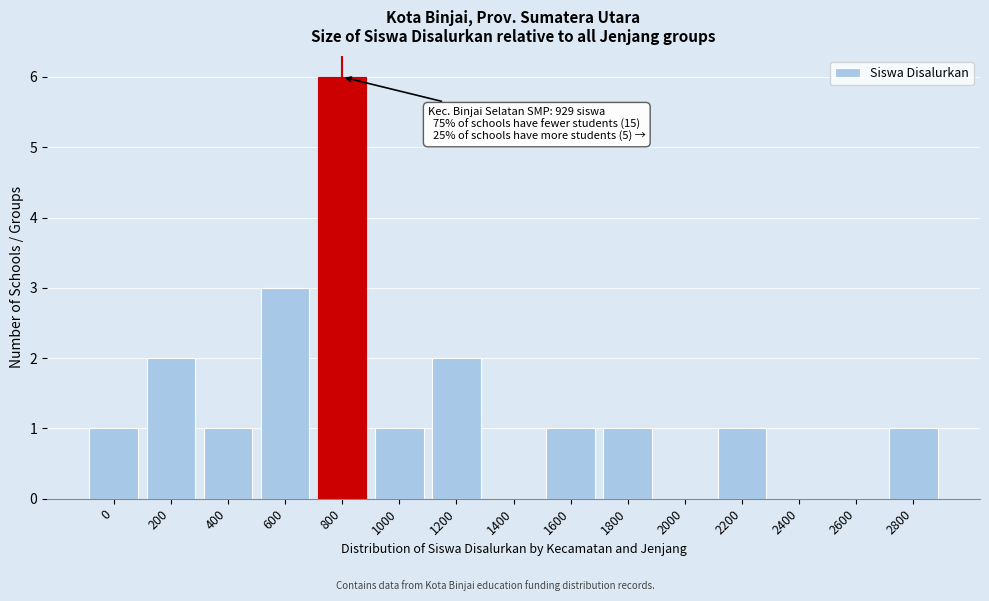

Reading left to right, transcribe all the data shown in this chart.

0=1	200=2	400=1	600=3	800=6	1000=1	1200=2	1400=0	1600=1	1800=1	2000=0	2200=1	2400=0	2600=0	2800=1